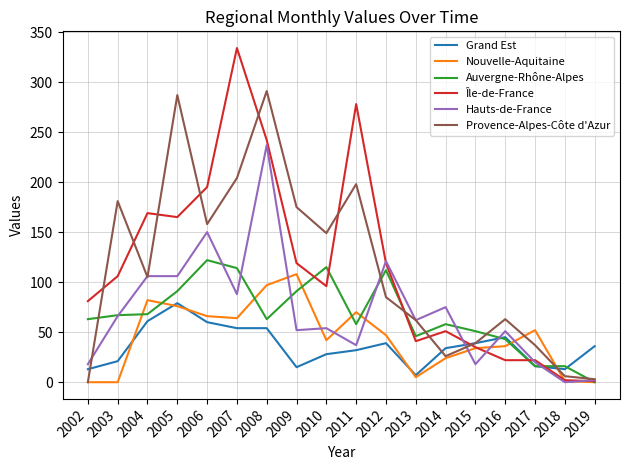

What are all the series names shown in the legend?

Grand Est, Nouvelle-Aquitaine, Auvergne-Rhône-Alpes, Île-de-France, Hauts-de-France, Provence-Alpes-Côte d'Azur